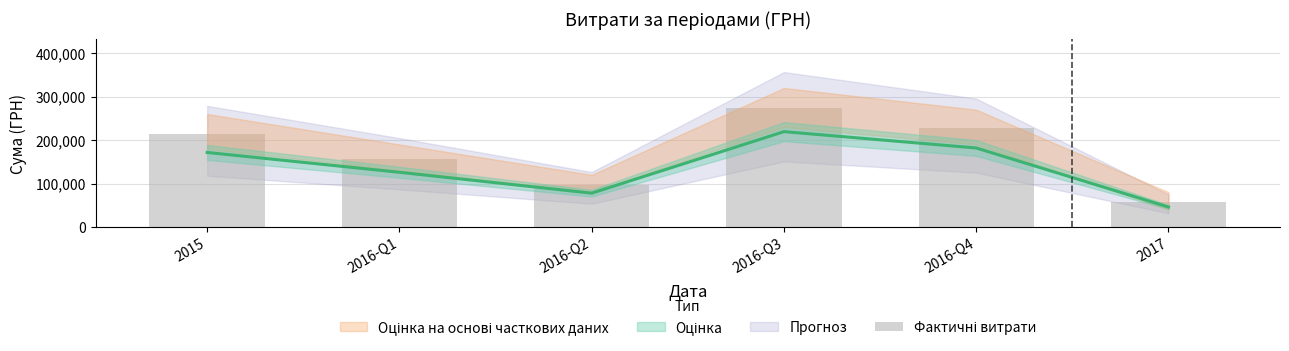

What is the change in value from 2016-Q3 to 2016-Q4?

-47037.1